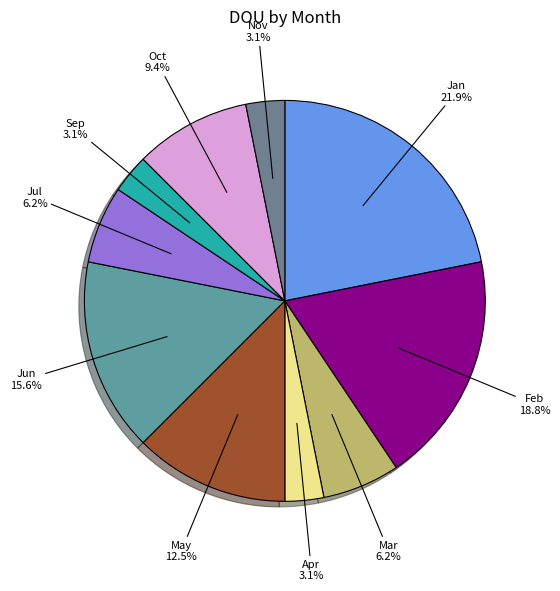

To the nearest percent, what is the average slice percentage?

10%